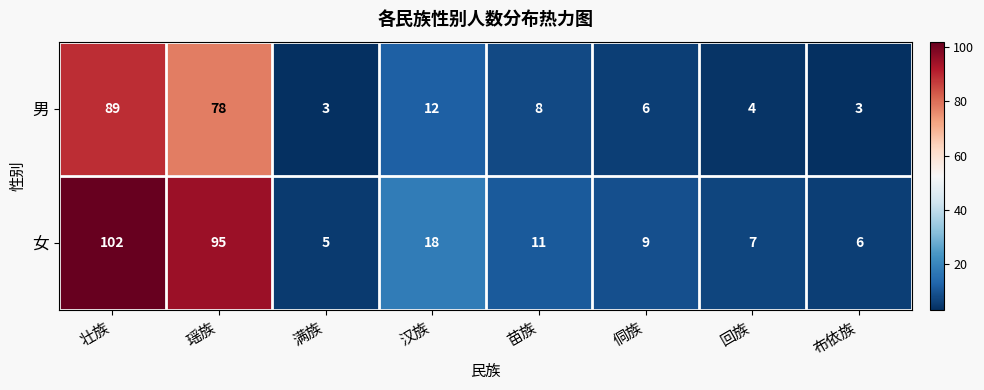

Rank the series by their average value, from lowest to highest.

男, 女